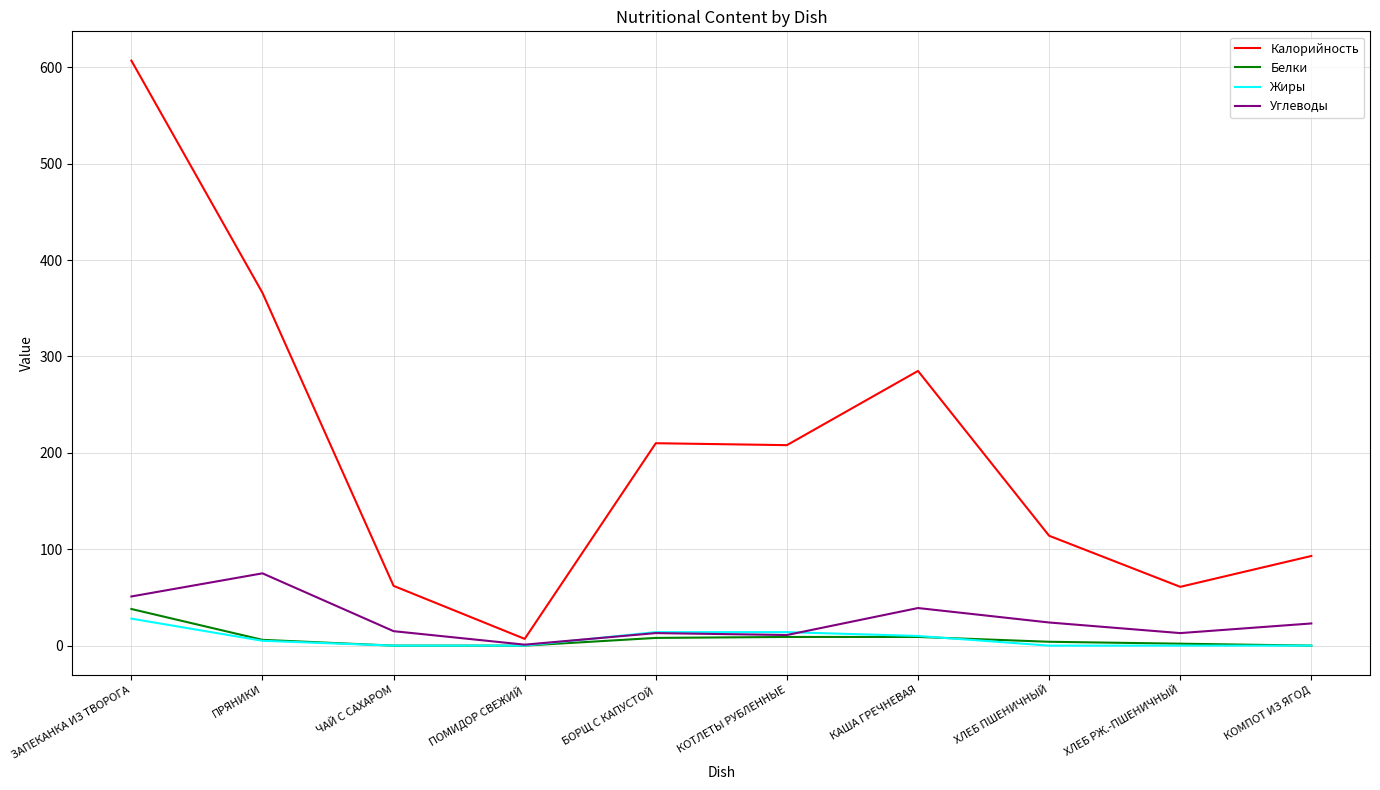

At which category does Углеводы reach its first local valley?

ПОМИДОР СВЕЖИЙ